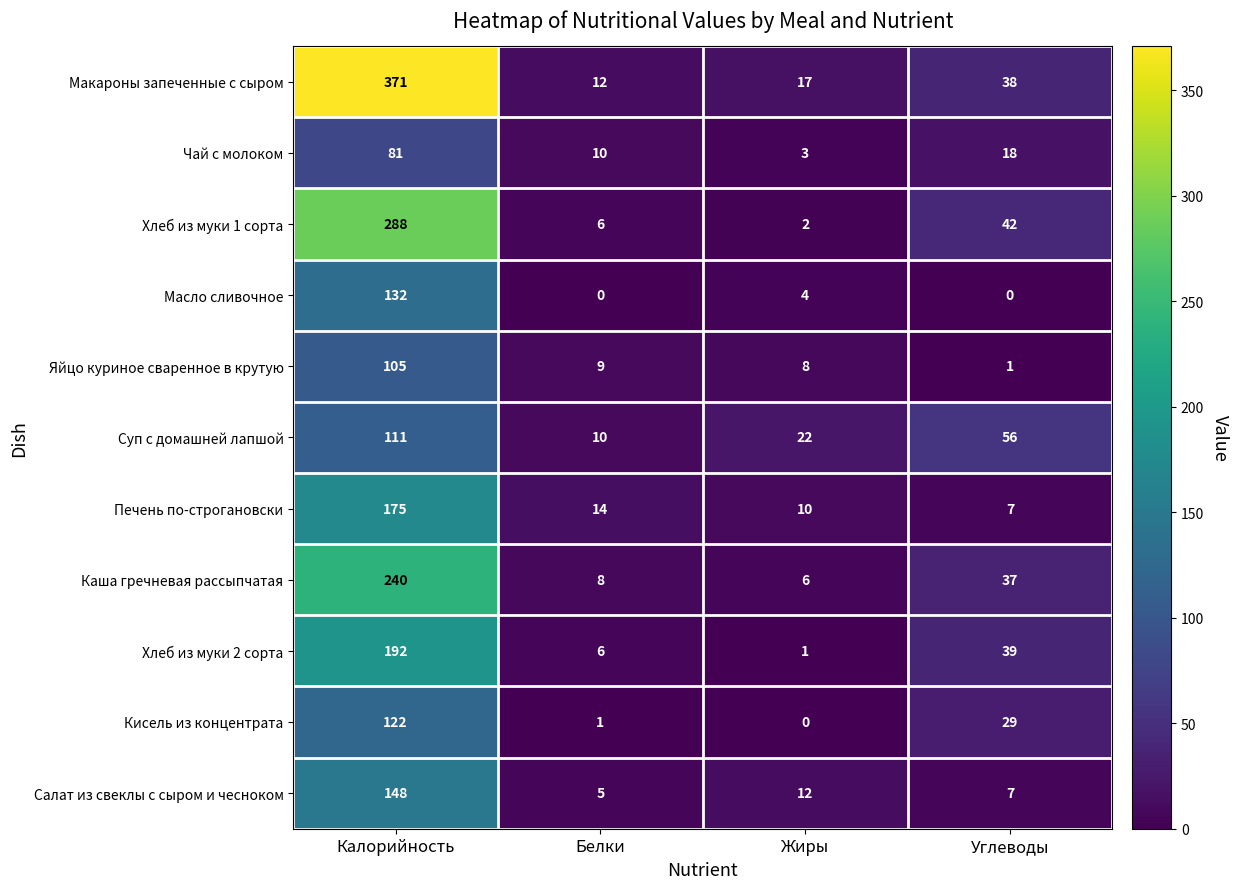

What is the average value of the Макароны запеченные с сыром series?

110